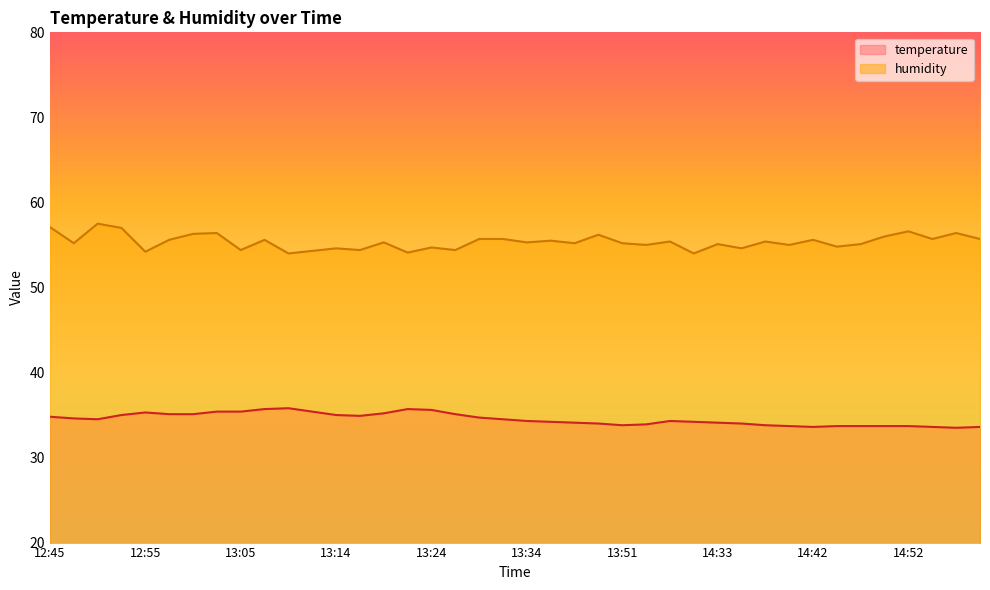

Reading left to right, extract all data points from this chart.

temperature: 12:45=34.8	12:48=34.6	12:50=34.5	12:52=35.0	12:55=35.3	12:57=35.1	13:00=35.1	13:02=35.4	13:05=35.4	13:07=35.7	13:09=35.8	13:12=35.4	13:14=35.0	13:17=34.9	13:19=35.2	13:22=35.7	13:24=35.6	13:26=35.1	13:29=34.7	13:31=34.5	13:34=34.3	13:36=34.2	13:39=34.1	13:44=34.0	13:51=33.8	13:54=33.9	13:57=34.3	14:30=34.2	14:33=34.1	14:35=34.0	14:38=33.8	14:40=33.7	14:42=33.6	14:45=33.7	14:47=33.7	14:50=33.7	14:52=33.7	14:55=33.6	14:57=33.5	14:59=33.6
humidity: 12:45=57.1	12:48=55.2	12:50=57.5	12:52=57.0	12:55=54.2	12:57=55.6	13:00=56.3	13:02=56.4	13:05=54.4	13:07=55.6	13:09=54.0	13:12=54.3	13:14=54.6	13:17=54.4	13:19=55.3	13:22=54.1	13:24=54.7	13:26=54.4	13:29=55.7	13:31=55.7	13:34=55.3	13:36=55.5	13:39=55.2	13:44=56.2	13:51=55.2	13:54=55.0	13:57=55.4	14:30=54.0	14:33=55.1	14:35=54.6	14:38=55.4	14:40=55.0	14:42=55.6	14:45=54.8	14:47=55.1	14:50=56.0	14:52=56.6	14:55=55.7	14:57=56.4	14:59=55.7